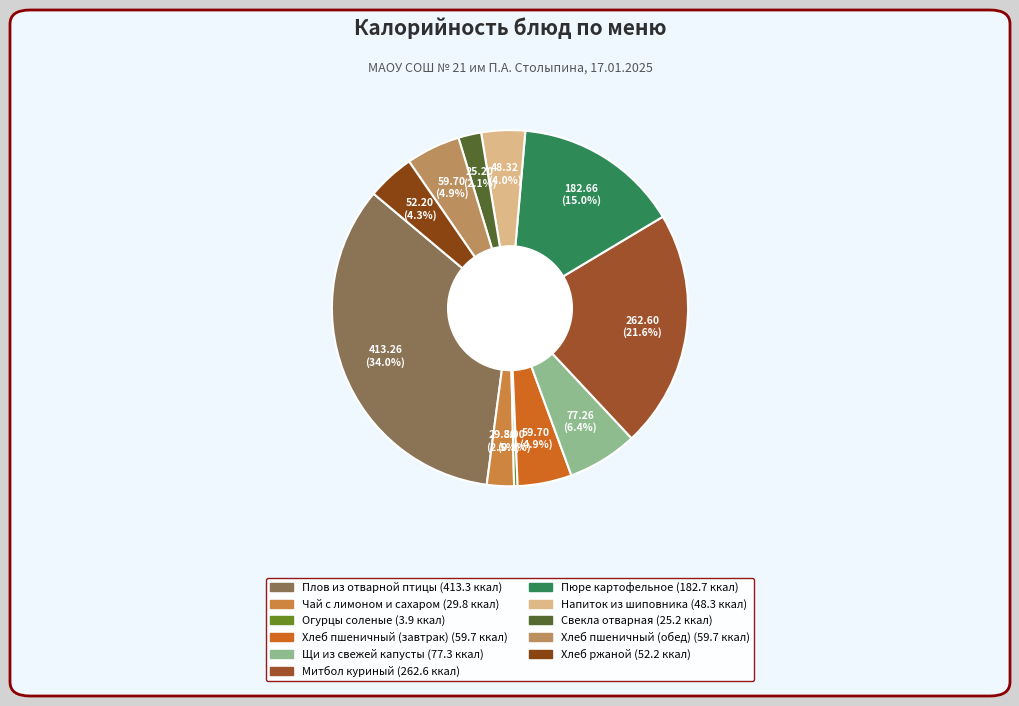

True or false: Пюре картофельное accounts for 28% of the total.

False